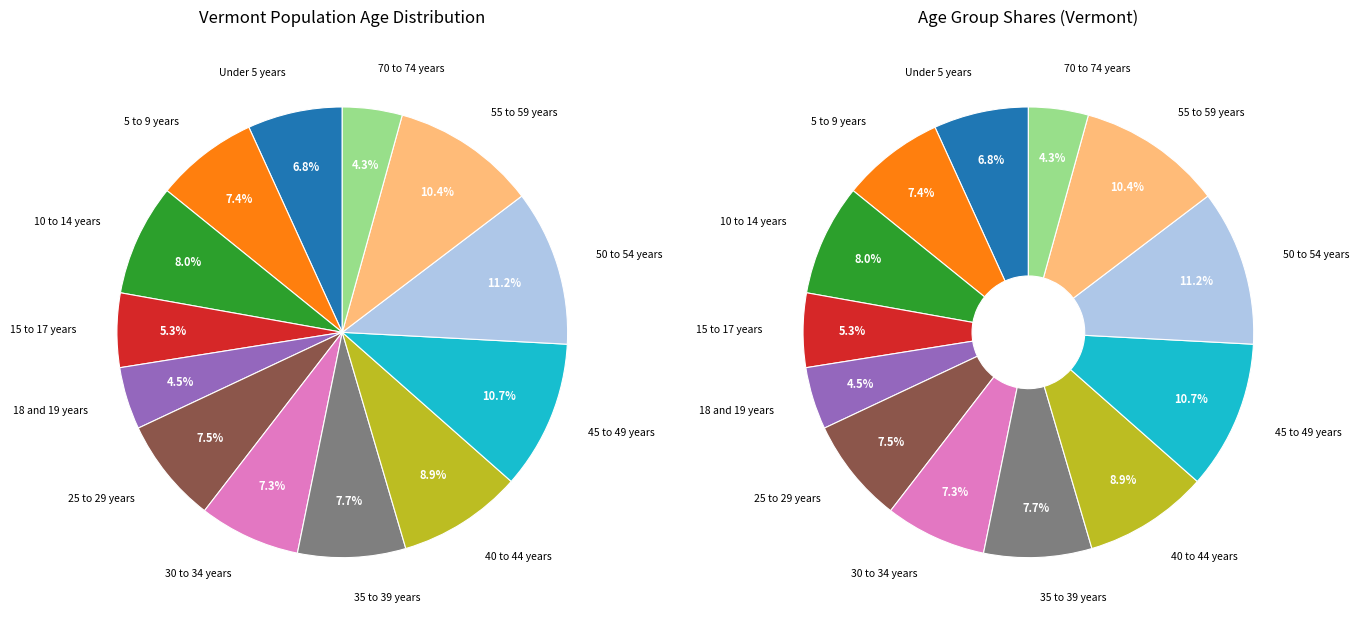

Is there a majority slice in this chart?

No